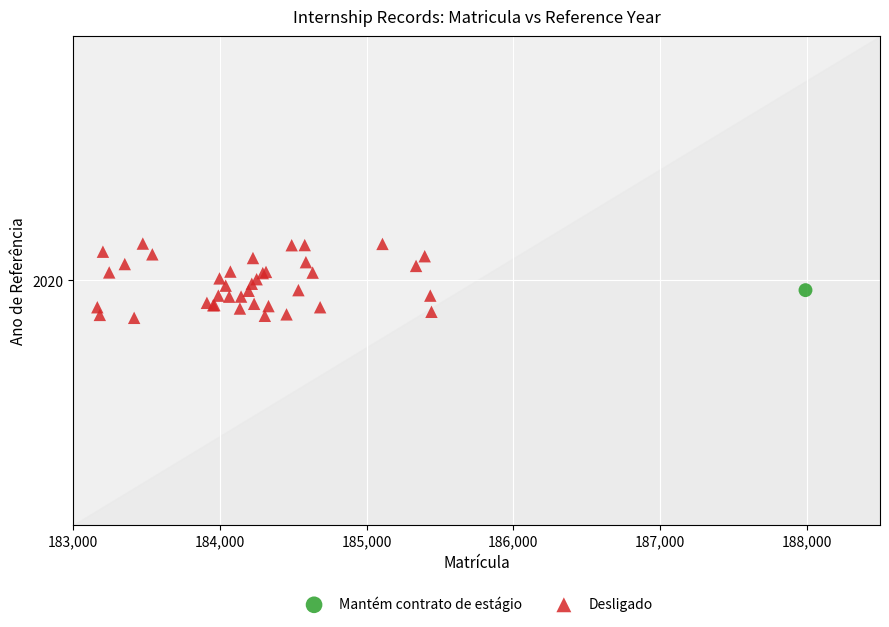

What are all the series names shown in the legend?

Mantém contrato de estágio, Desligado